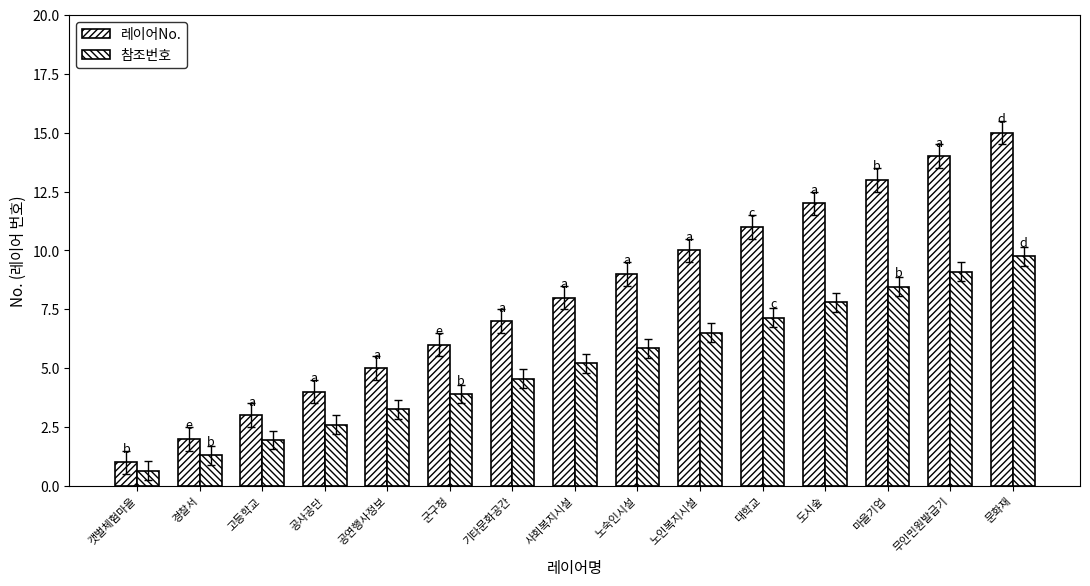

What is the difference between the maximum and minimum values in the 참조번호 series?

9.1